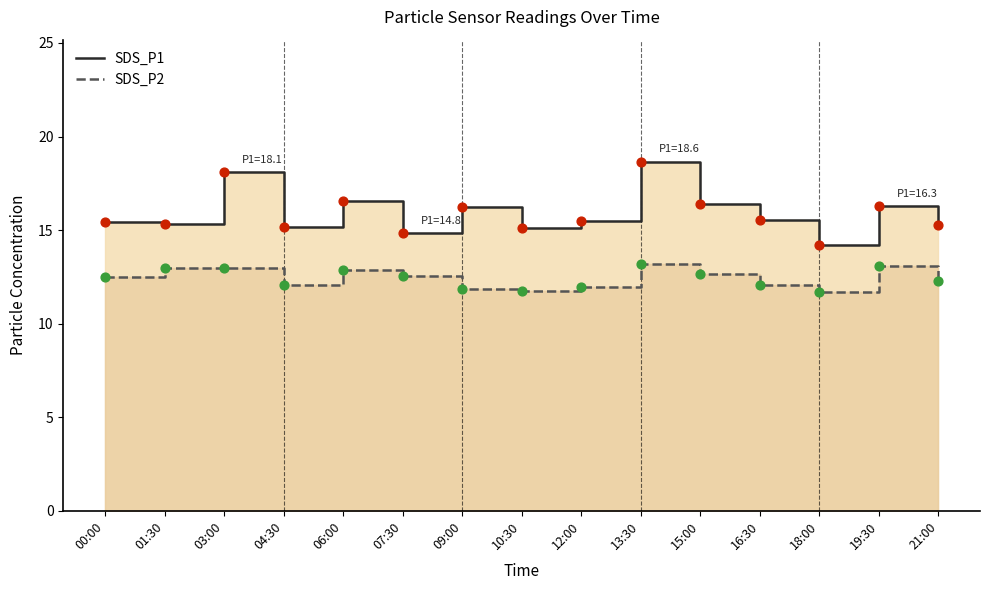

Is the value of SDS_P2 at 16:30 greater than the value of SDS_P1 at 15:00?

No